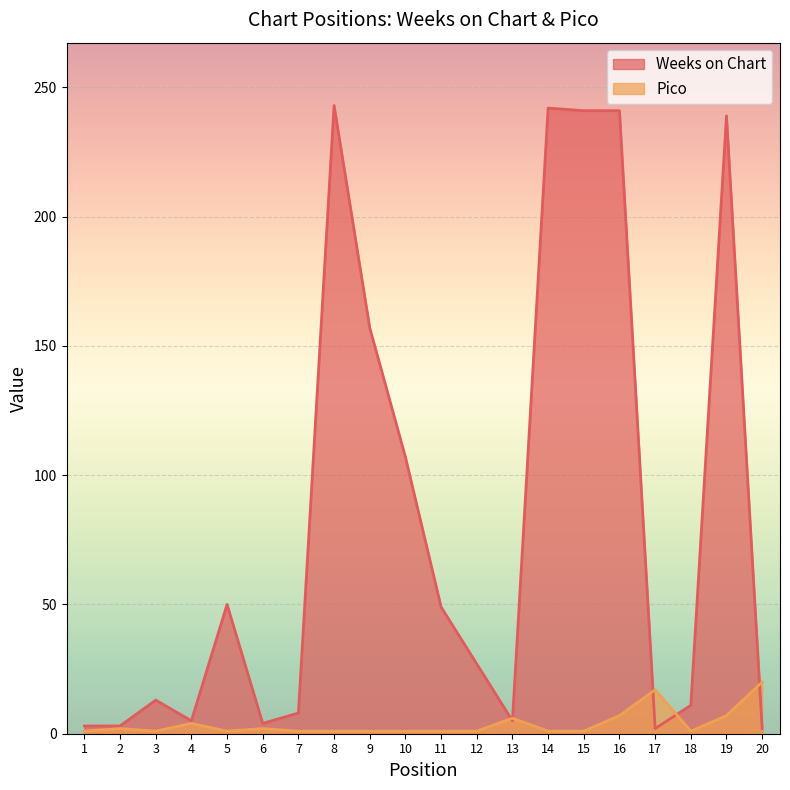

What are all the series names shown in the legend?

Weeks on Chart, Pico